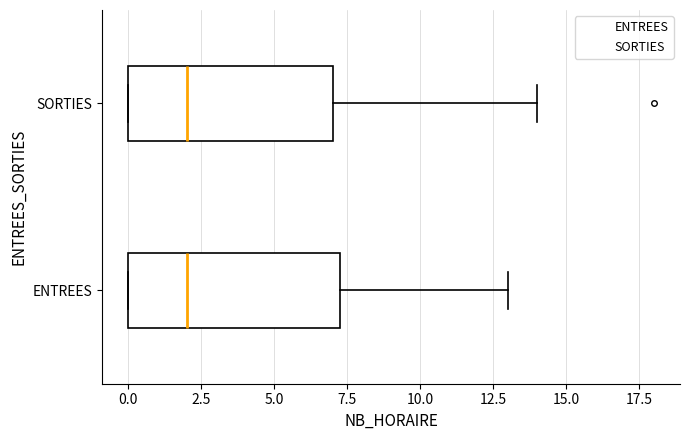

Reading bottom to top, read every box against the x-axis: the position of its median line, the range the box covers, and the ends of its whiskers. The values are not printed on the chart, so give them approximately, as read against the axis.

ENTREES: median 2.0, box 0.0 to 7.5, whiskers 0.0 to 13.0
SORTIES: median 2.0, box 0.0 to 7.0, whiskers 0.0 to 14.0